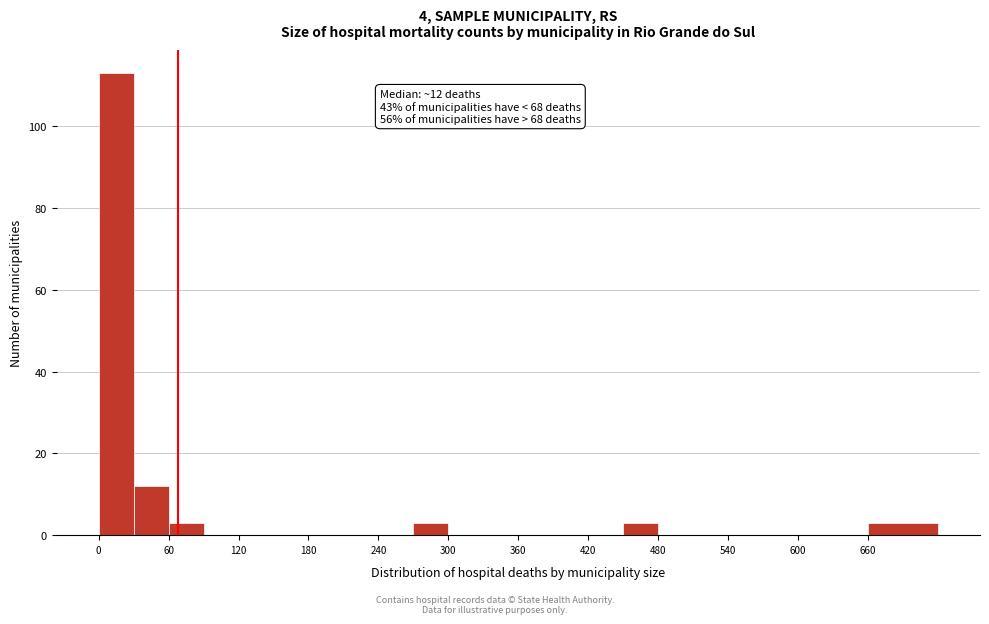

Read against the x-axis, roughly where is the centre of the tallest bar?

20